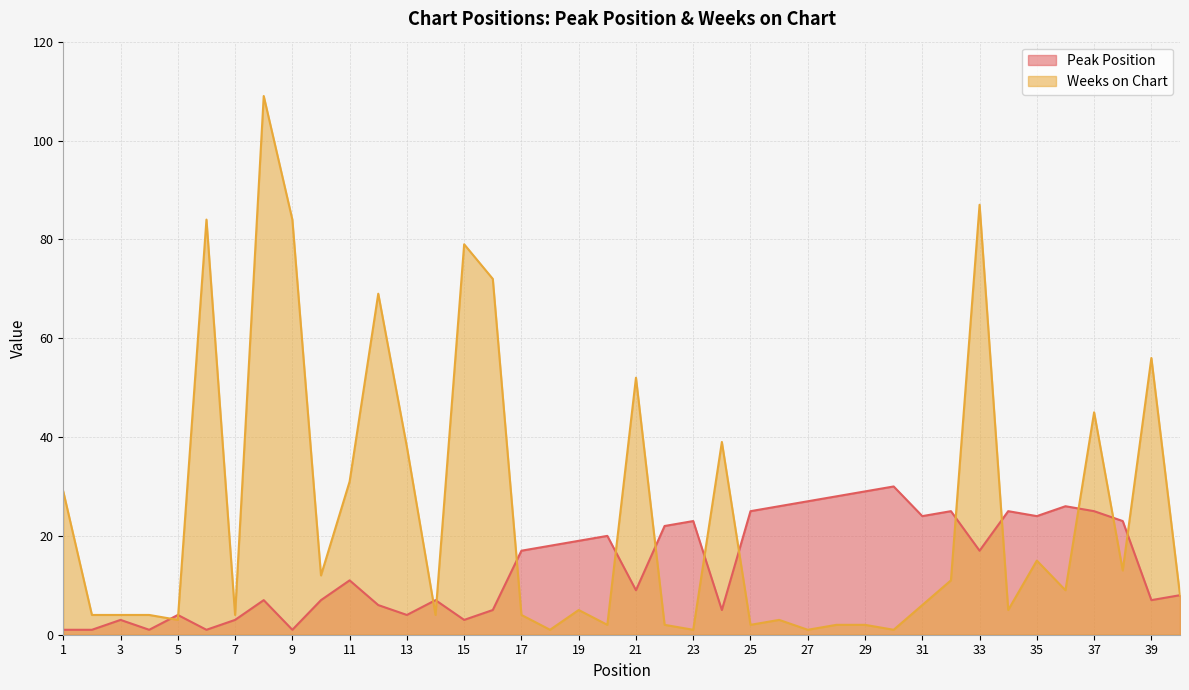

Reading right to left, extract all data points from this chart.

Peak Position: 40=8	39=7	38=23	37=25	36=26	35=24	34=25	33=17	32=25	31=24	30=30	29=29	28=28	27=27	26=26	25=25	24=5	23=23	22=22	21=9	20=20	19=19	18=18	17=17	16=5	15=3	14=7	13=4	12=6	11=11	10=7	9=1	8=7	7=3	6=1	5=4	4=1	3=3	2=1	1=1
Weeks on Chart: 40=8	39=56	38=13	37=45	36=9	35=15	34=5	33=87	32=11	31=6	30=1	29=2	28=2	27=1	26=3	25=2	24=39	23=1	22=2	21=52	20=2	19=5	18=1	17=4	16=72	15=79	14=4	13=38	12=69	11=31	10=12	9=84	8=109	7=4	6=84	5=3	4=4	3=4	2=4	1=29